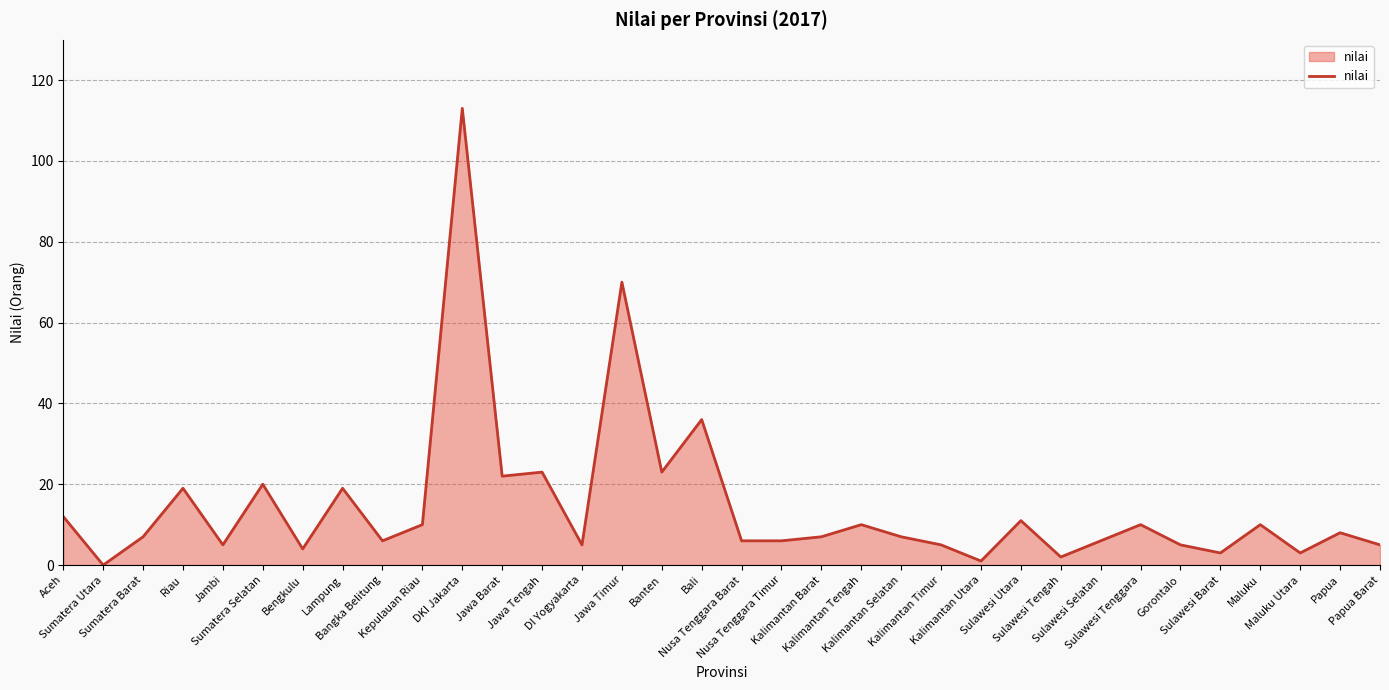

True or false: there are more than 2 points higher than both neighbors.

True